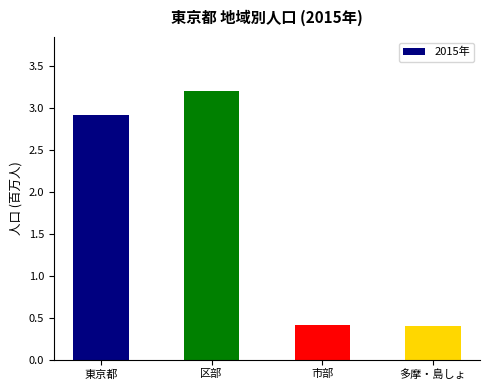

Is it true that the value at 多摩・島しょ is 0.4?

True